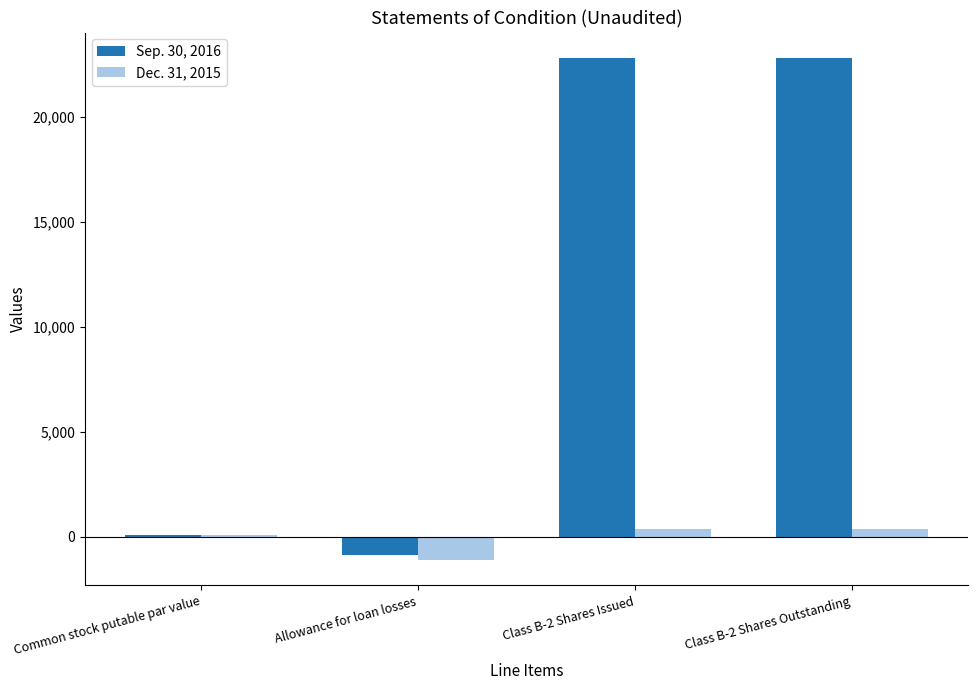

Which series changed the most between Common stock putable par value and Allowance for loan losses?

Dec. 31, 2015